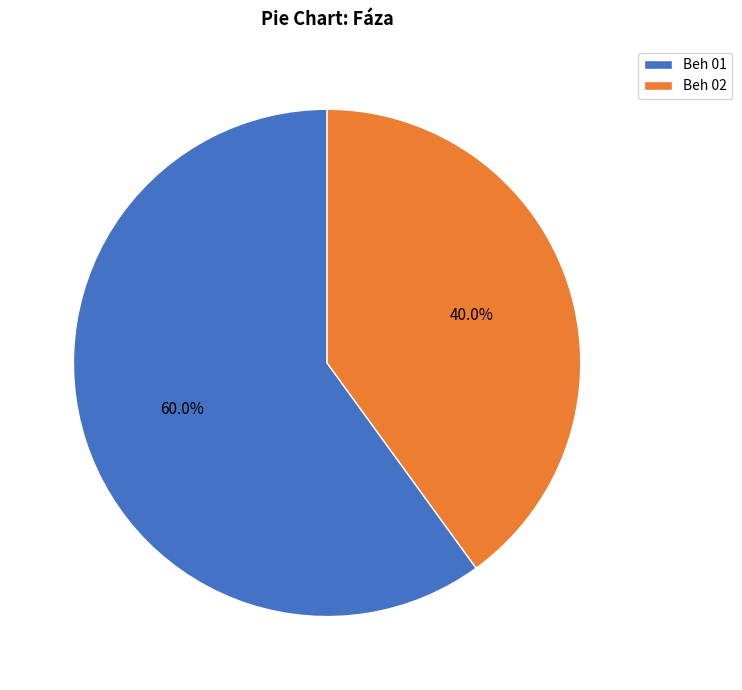

The Beh 02 slice represents 52% of the pie. True or false?

False